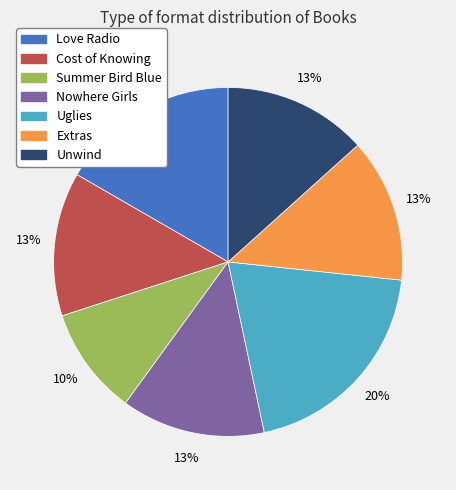

Which category has the smallest portion of the pie?

Summer Bird Blue